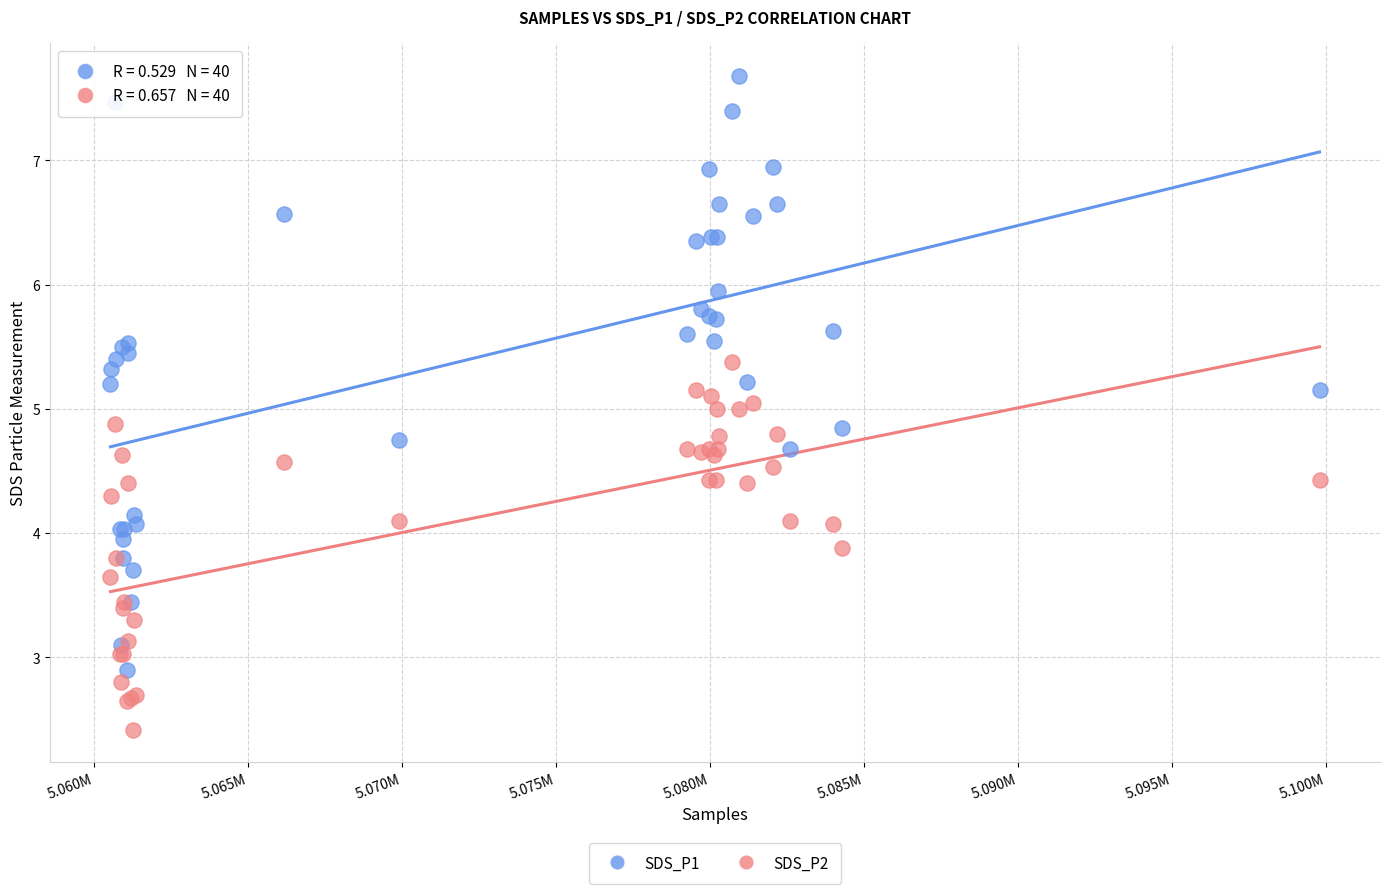

What are all the series names shown in the legend?

SDS_P1, SDS_P2